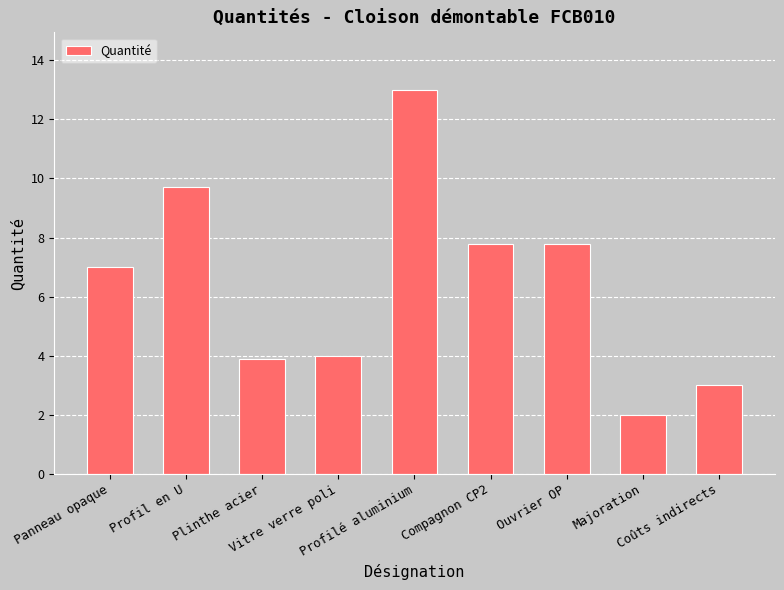

Are the bars horizontal?

No